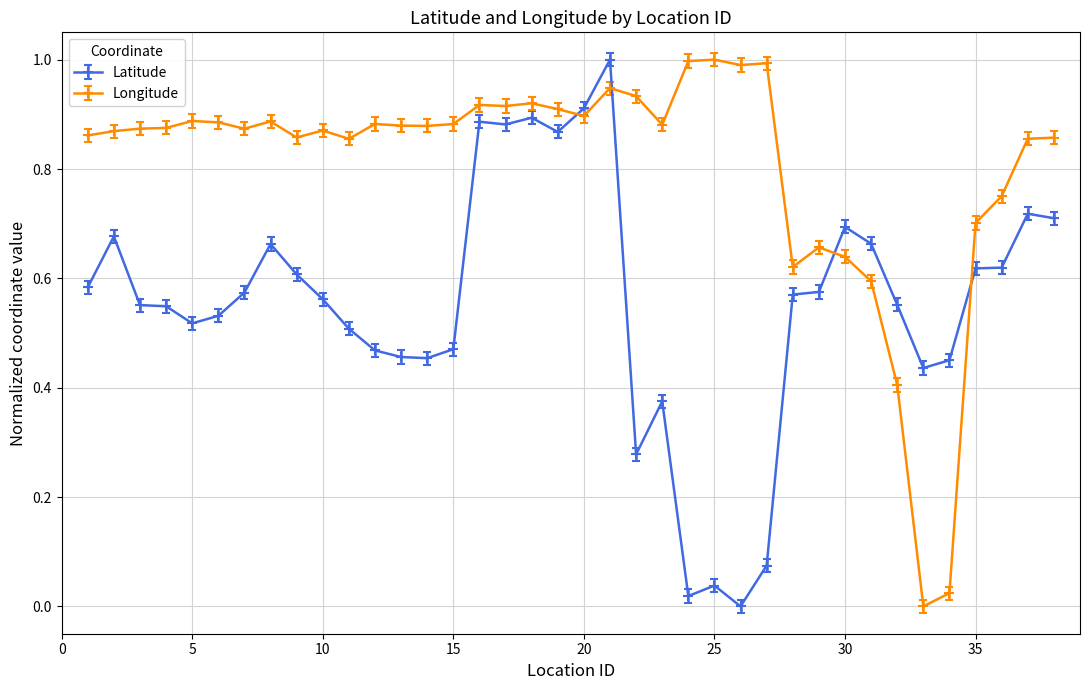

True or false: Latitude and Longitude intersect in this chart.

True